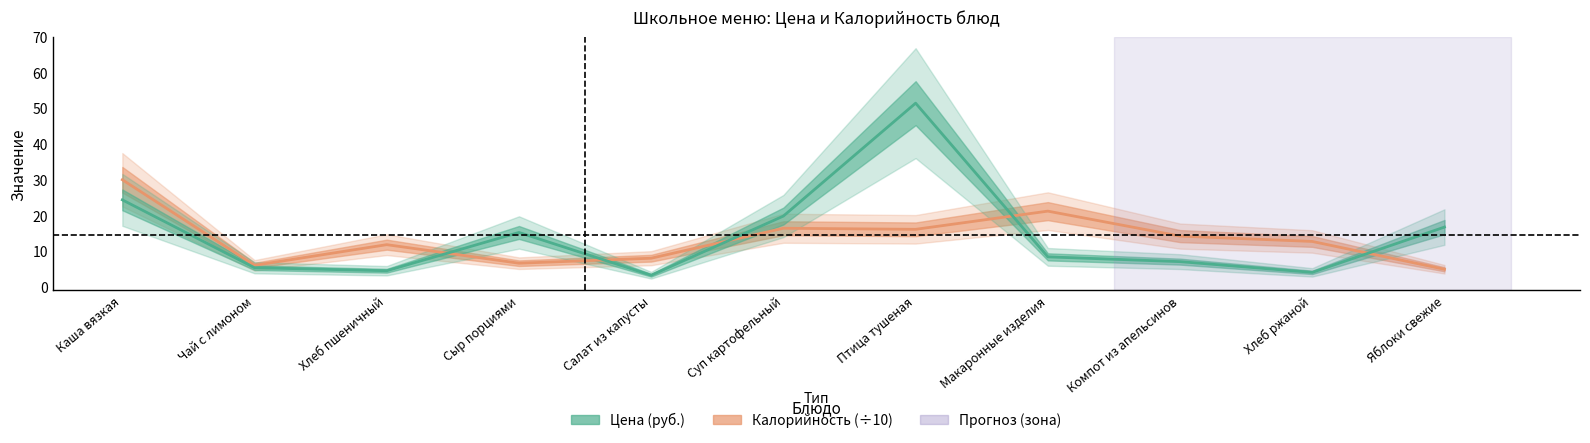

What is the sum of the Калорийность (÷10) values at Каша вязкая and Суп картофельный?

46.2